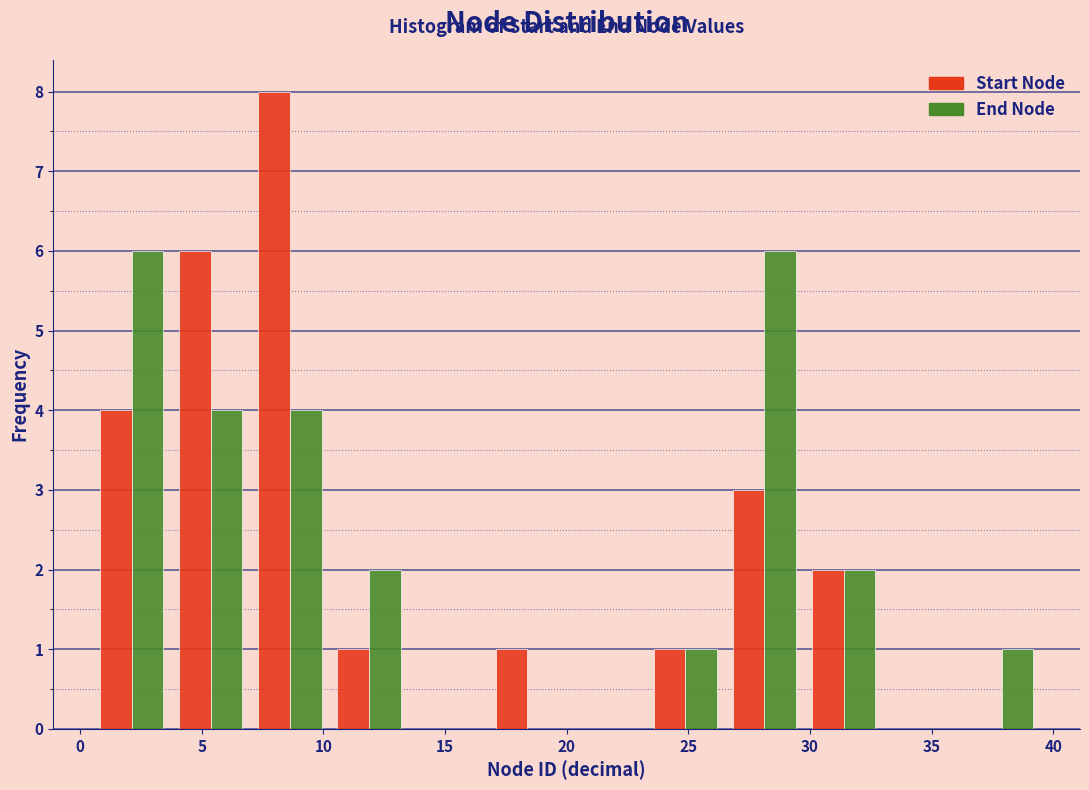

Reading left to right, transcribe this chart: for each range on the x-axis, give the height of each series' bar. Neither the bar edges nor the heights are printed on the chart, so give them approximately, as read against the axes.

0.50 to 3.75: Start Node=4	End Node=6
3.75 to 7.00: Start Node=6	End Node=4
7.00 to 10.25: Start Node=8	End Node=4
10.25 to 13.50: Start Node=1	End Node=2
13.50 to 16.75: Start Node=0	End Node=0
16.75 to 20.00: Start Node=1	End Node=0
20.00 to 23.25: Start Node=0	End Node=0
23.25 to 26.50: Start Node=1	End Node=1
26.50 to 29.75: Start Node=3	End Node=6
29.75 to 33.00: Start Node=2	End Node=2
33.00 to 36.25: Start Node=0	End Node=0
36.25 to 39.50: Start Node=0	End Node=1